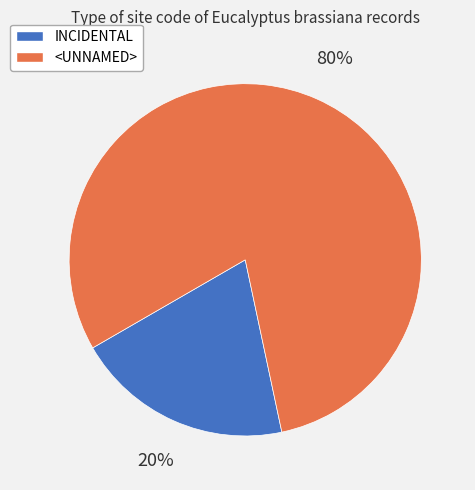

Rank the categories by value from highest to lowest.

<UNNAMED>, INCIDENTAL